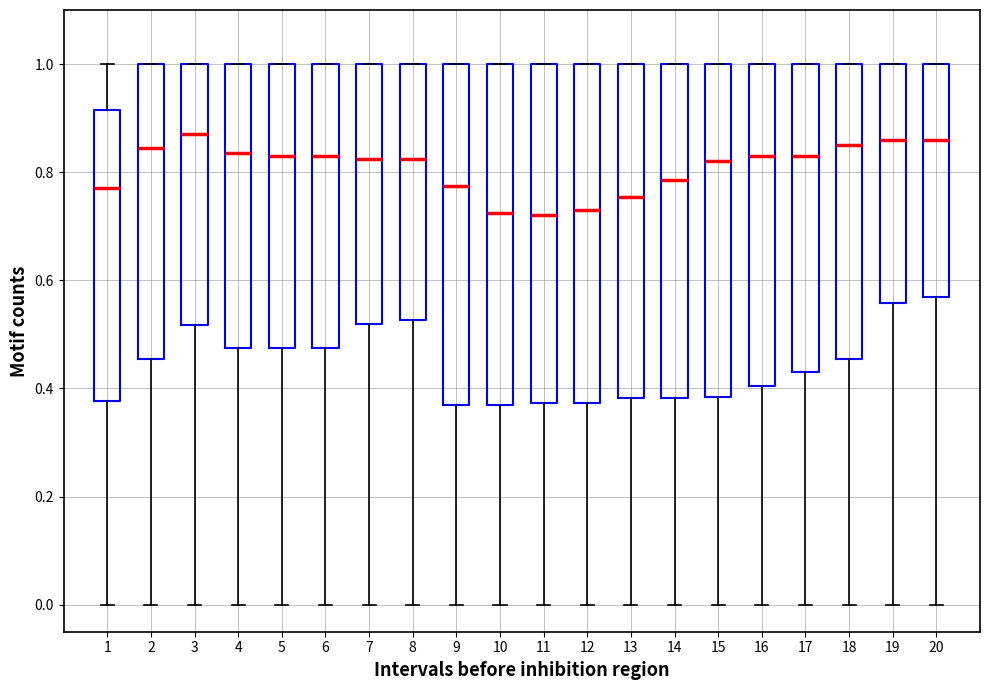

Reading left to right, read every box against the y-axis: the position of its median line, the range the box covers, and the ends of its whiskers. The values are not printed on the chart, so give them approximately, as read against the axis.

1: median 0.78, box 0.38 to 0.92, whiskers 0.00 to 1.00
2: median 0.84, box 0.46 to 1.00, whiskers 0.00 to 1.00
3: median 0.88, box 0.52 to 1.00, whiskers 0.00 to 1.00
4: median 0.84, box 0.48 to 1.00, whiskers 0.00 to 1.00
5: median 0.84, box 0.48 to 1.00, whiskers 0.00 to 1.00
6: median 0.84, box 0.48 to 1.00, whiskers 0.00 to 1.00
7: median 0.82, box 0.52 to 1.00, whiskers 0.00 to 1.00
8: median 0.82, box 0.52 to 1.00, whiskers 0.00 to 1.00
9: median 0.78, box 0.38 to 1.00, whiskers 0.00 to 1.00
10: median 0.72, box 0.38 to 1.00, whiskers 0.00 to 1.00
11: median 0.72, box 0.38 to 1.00, whiskers 0.00 to 1.00
12: median 0.74, box 0.38 to 1.00, whiskers 0.00 to 1.00
13: median 0.76, box 0.38 to 1.00, whiskers 0.00 to 1.00
14: median 0.78, box 0.38 to 1.00, whiskers 0.00 to 1.00
15: median 0.82, box 0.38 to 1.00, whiskers 0.00 to 1.00
16: median 0.84, box 0.40 to 1.00, whiskers 0.00 to 1.00
17: median 0.84, box 0.44 to 1.00, whiskers 0.00 to 1.00
18: median 0.86, box 0.46 to 1.00, whiskers 0.00 to 1.00
19: median 0.86, box 0.56 to 1.00, whiskers 0.00 to 1.00
20: median 0.86, box 0.58 to 1.00, whiskers 0.00 to 1.00